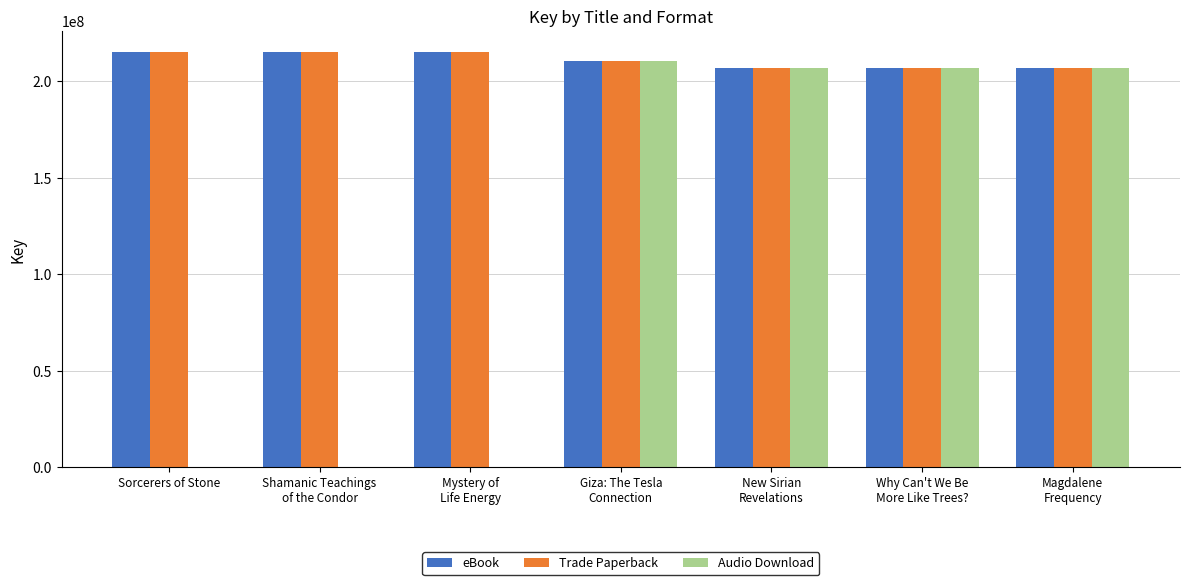

What is the maximum value for eBook?

215229994